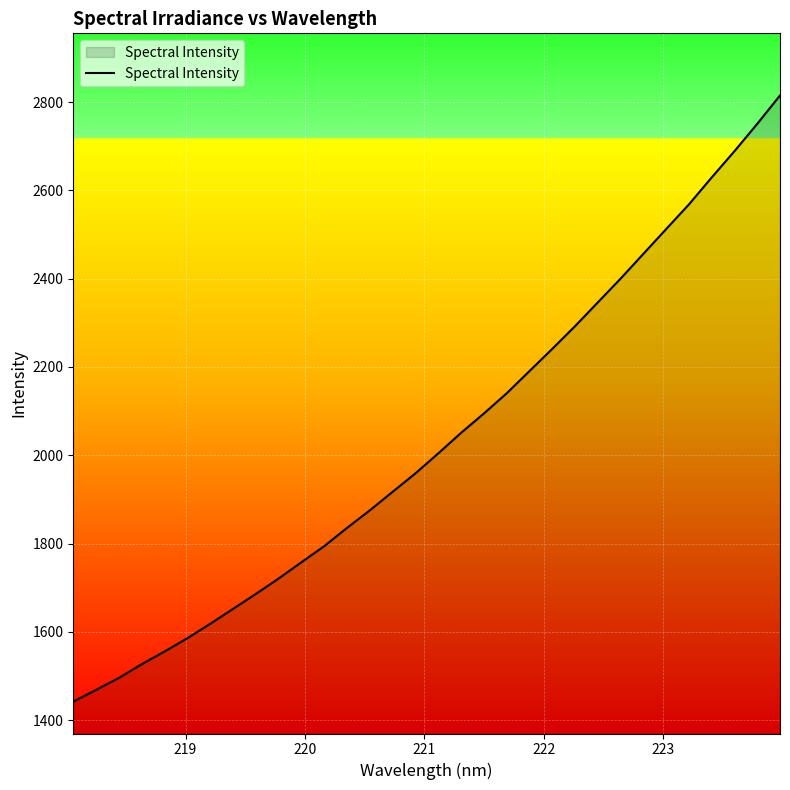

Count the number of data series in this chart.

1